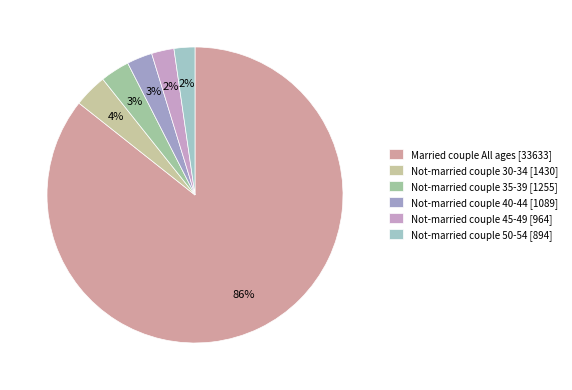

Which has a higher value, Not-married couple 40-44 [1089] or Not-married couple 50-54 [894]?

Not-married couple 40-44 [1089]